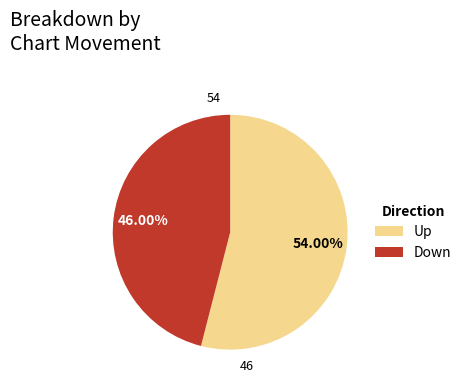

What is the largest slice in the pie chart?

Up